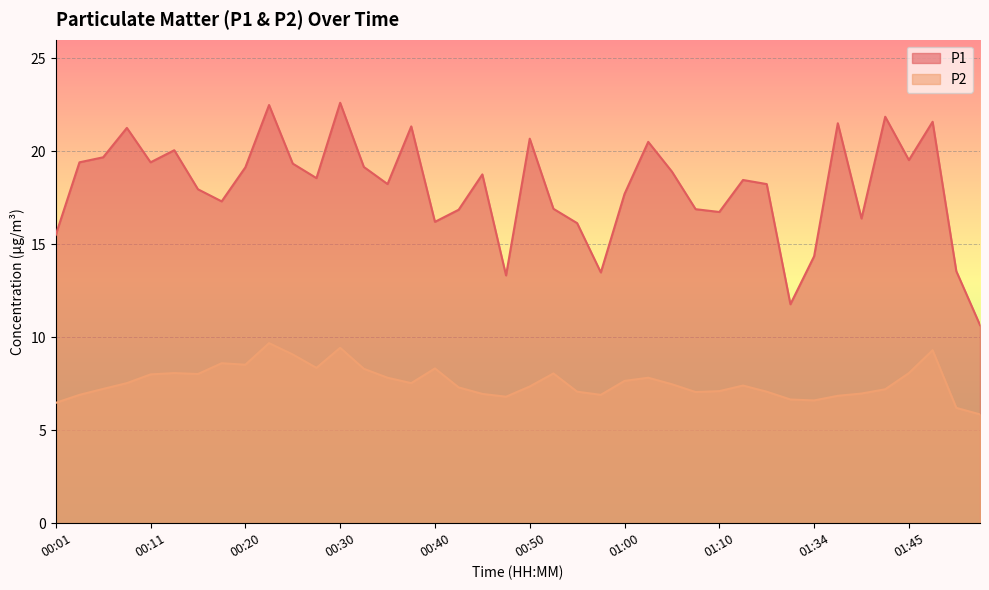

What is the spread (max minus min) of values at 01:34?

7.8